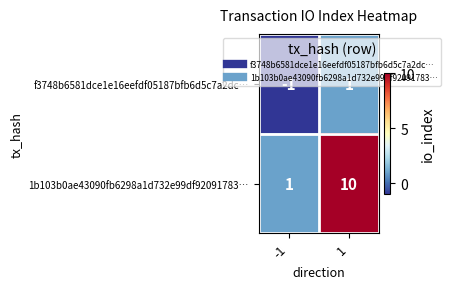

What value does the 1b103b0ae43090fb6298a1d732e99df92091783… series have at 1?

10